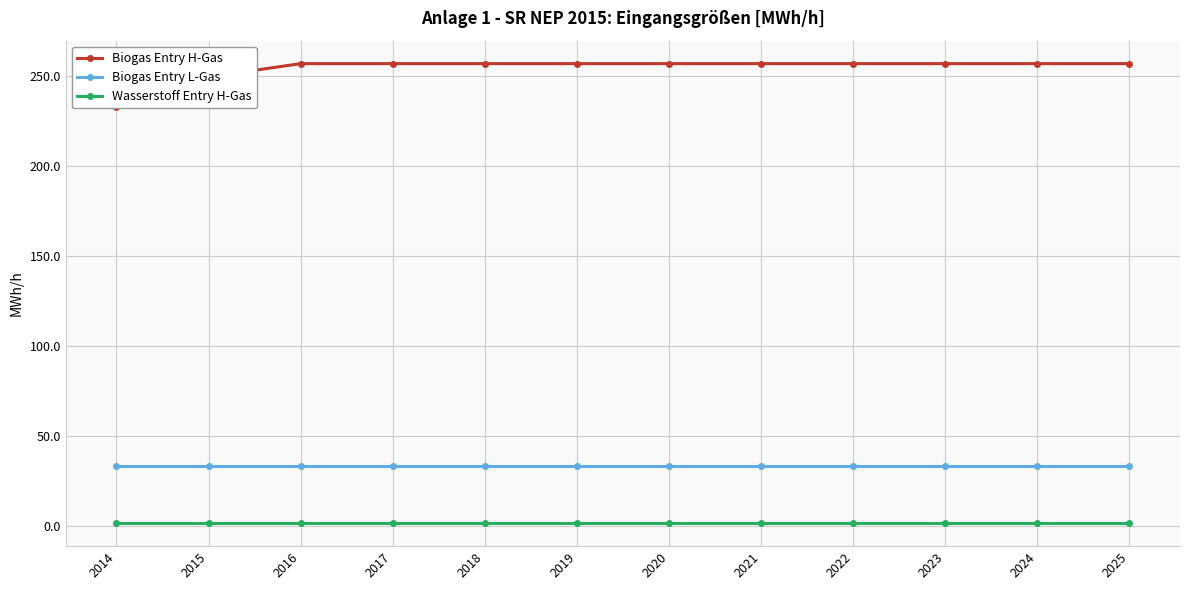

True or false: Biogas Entry L-Gas and Wasserstoff Entry H-Gas cross at least once.

False